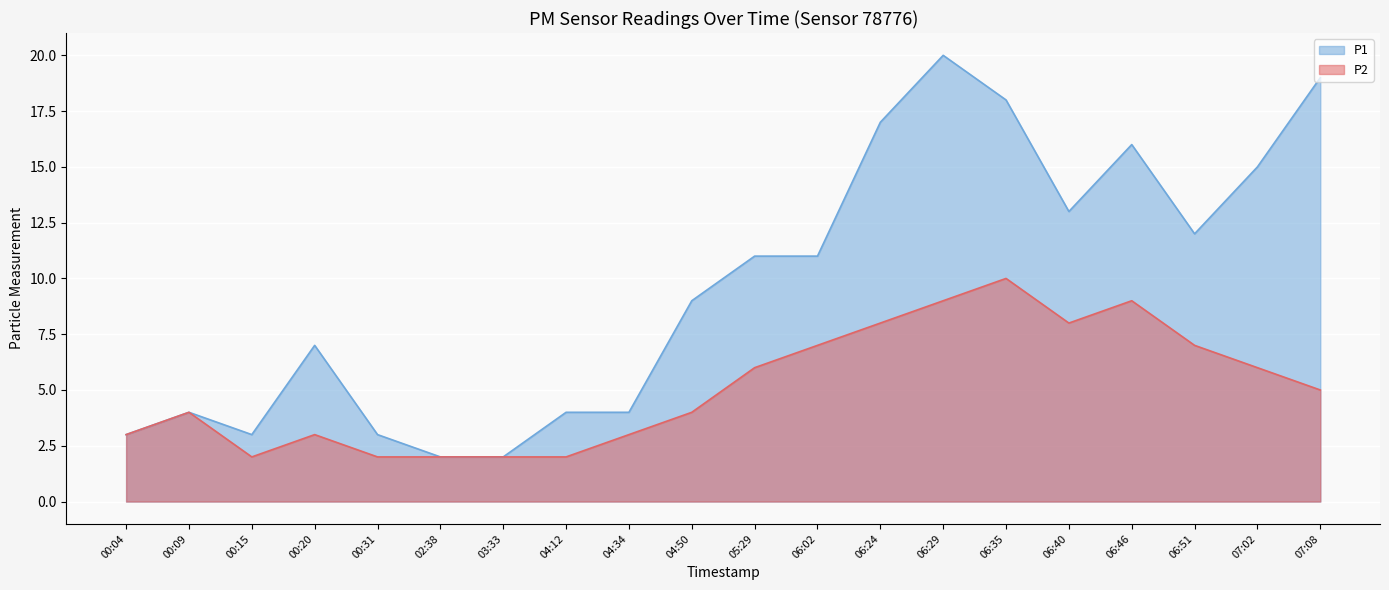

At which category is the sum across all series the highest?

06:29